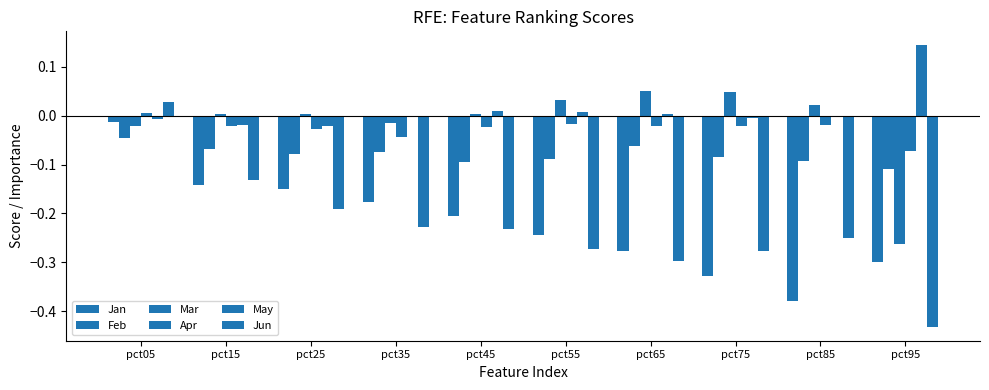

Which label corresponds to the largest value in the chart?

pct95